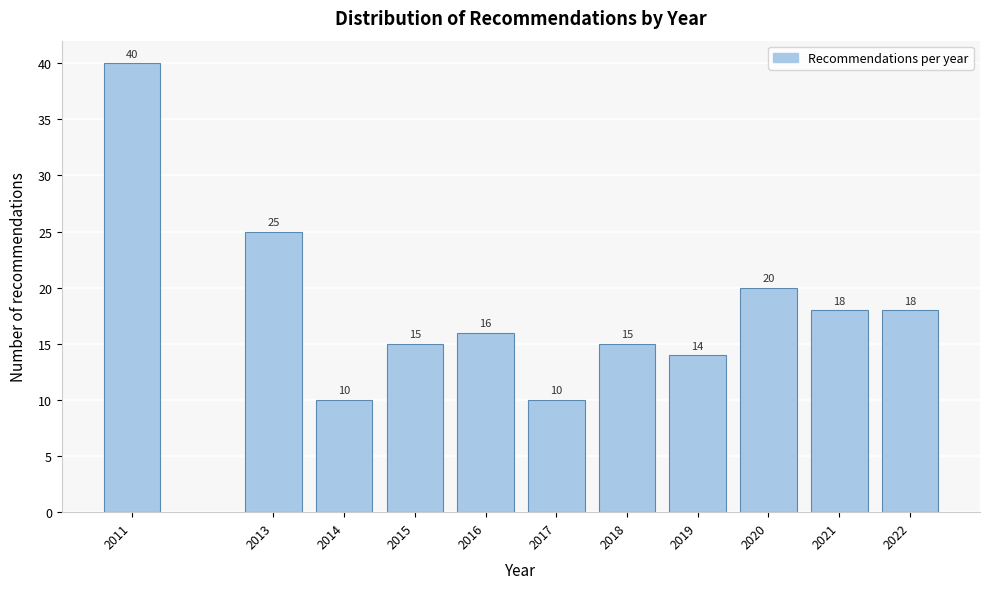

Reading left to right, transcribe all the data shown in this chart.

40	25	10	15	16	10	15	14	20	18	18